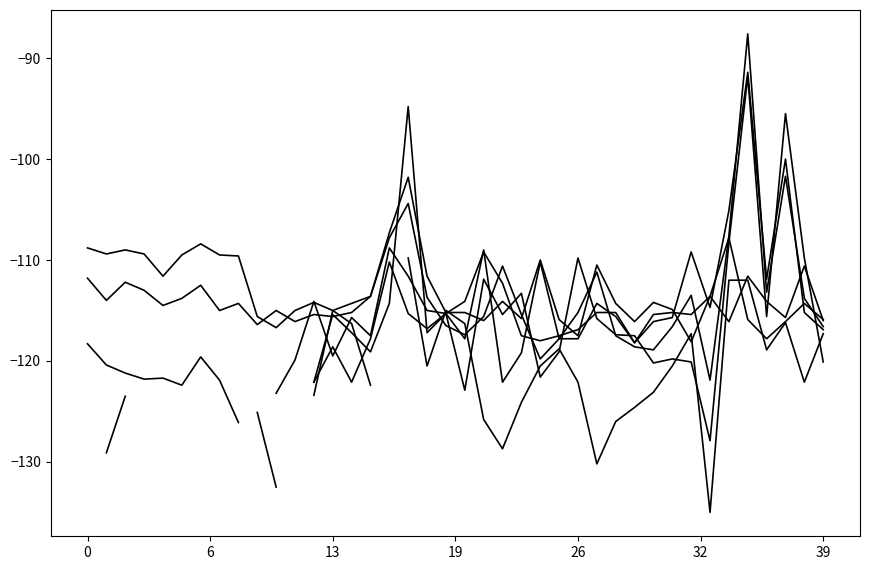

Does the chart have visible grid lines?

No